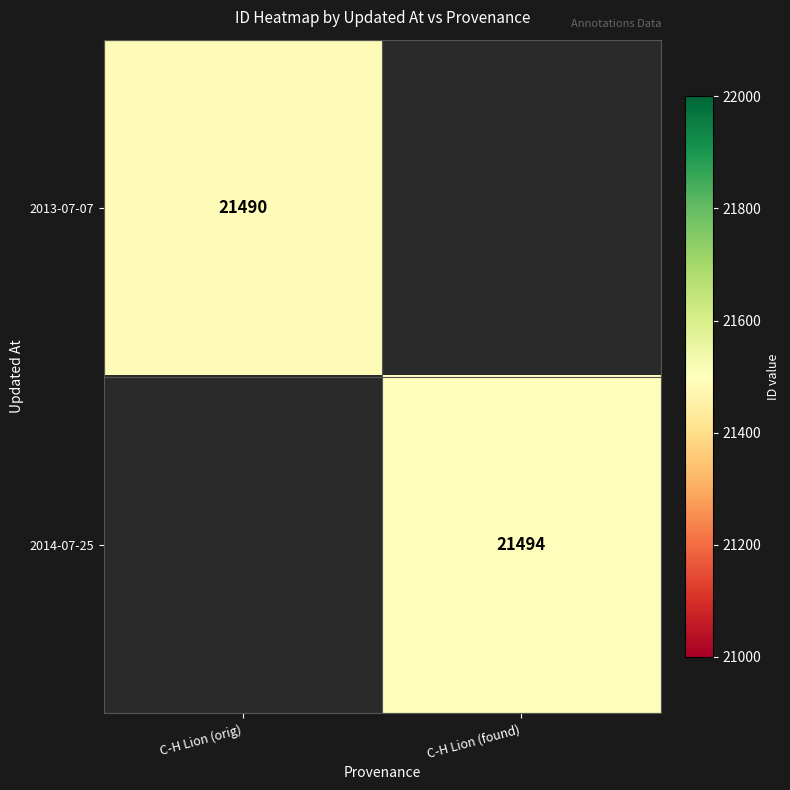

True or false: 2014-07-25 has a value of 21494 at C-H Lion (found).

True